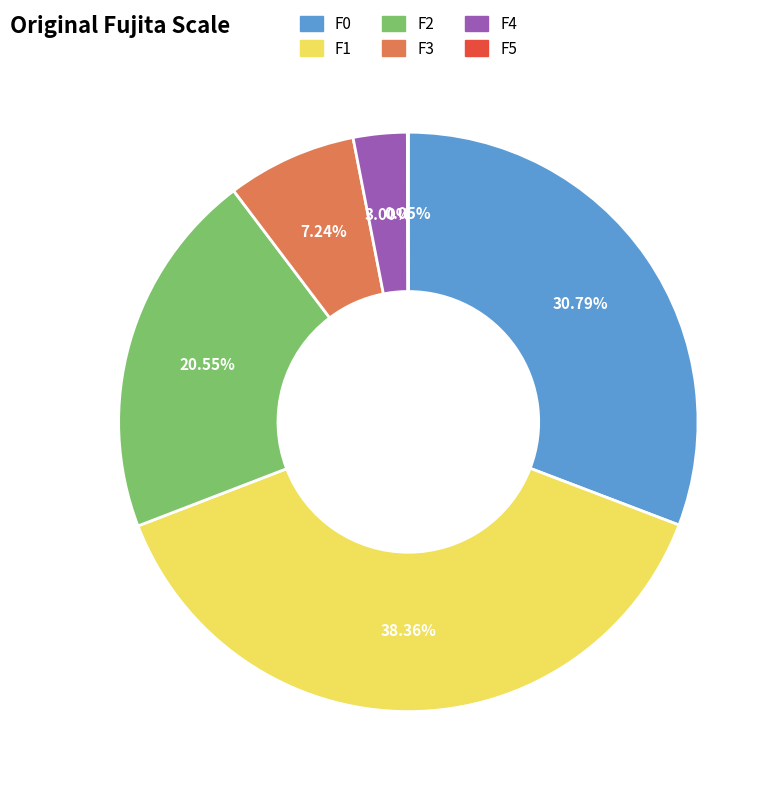

True or false: F0 accounts for 25% of the total.

False